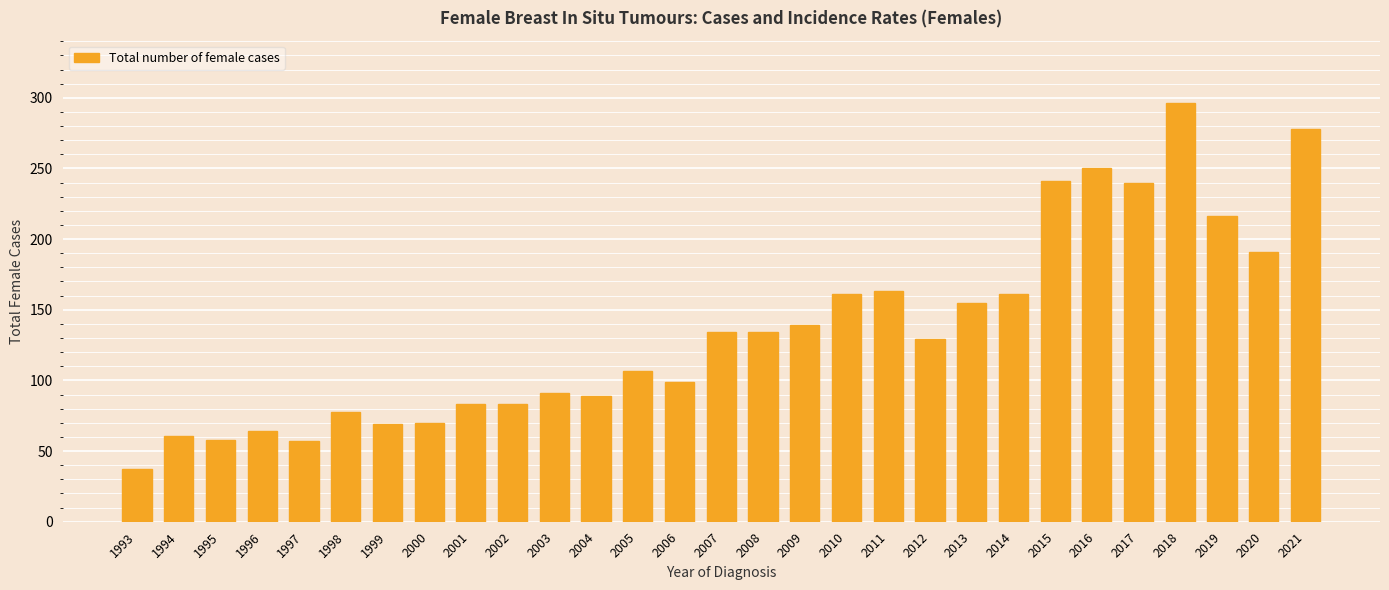

Read the value at 2005.

107